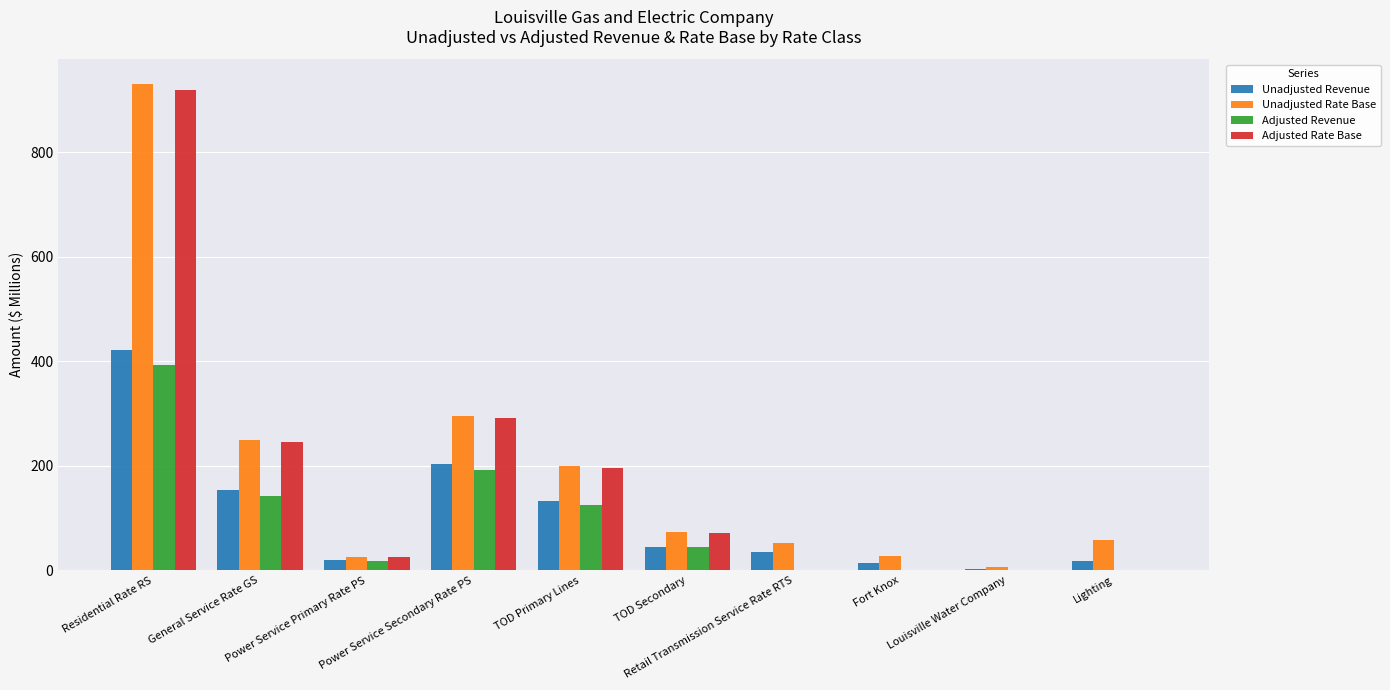

What is the sum of all Adjusted Revenue values?

915.2